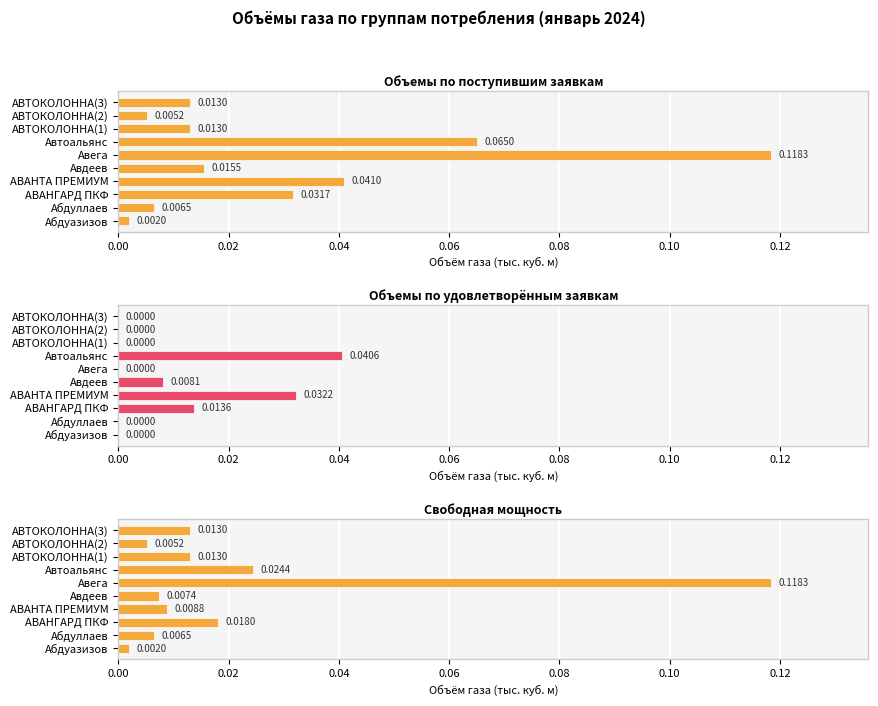

How many categories are shown in the chart?

10